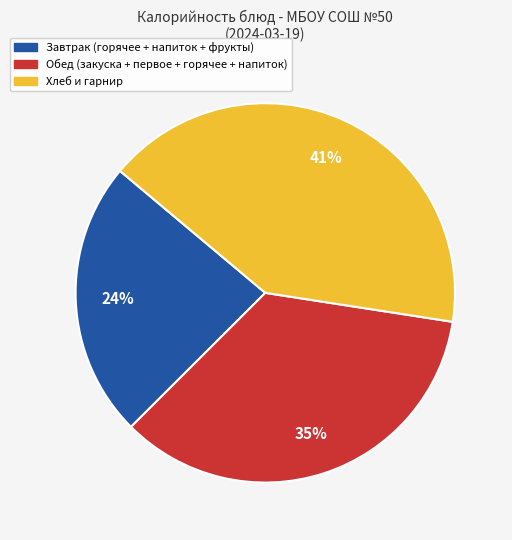

Is there a majority slice in this chart?

No